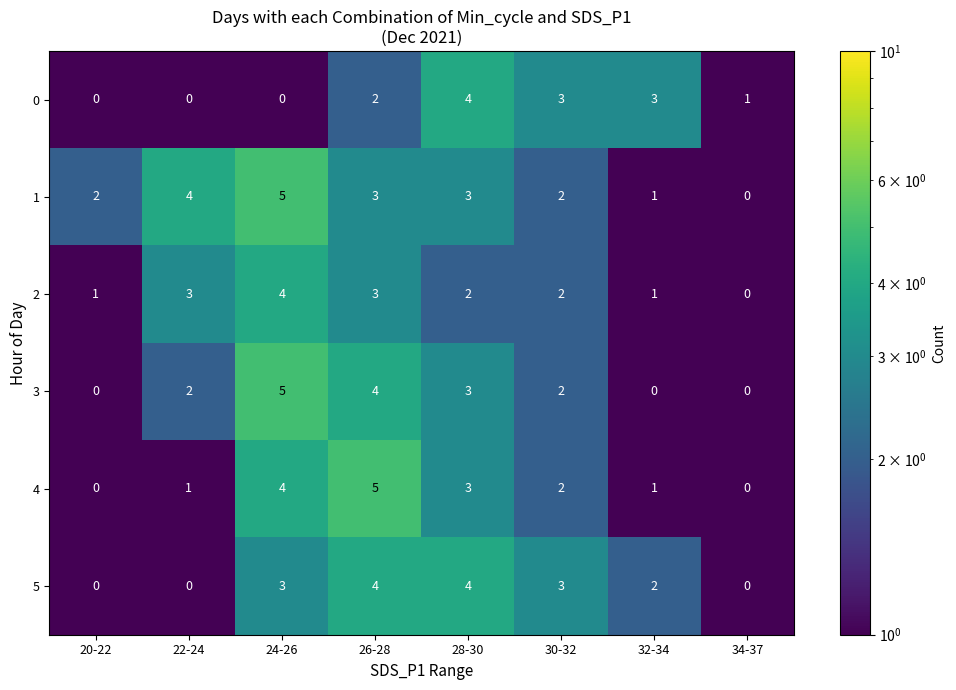

What is the minimum value shown in the chart?

0